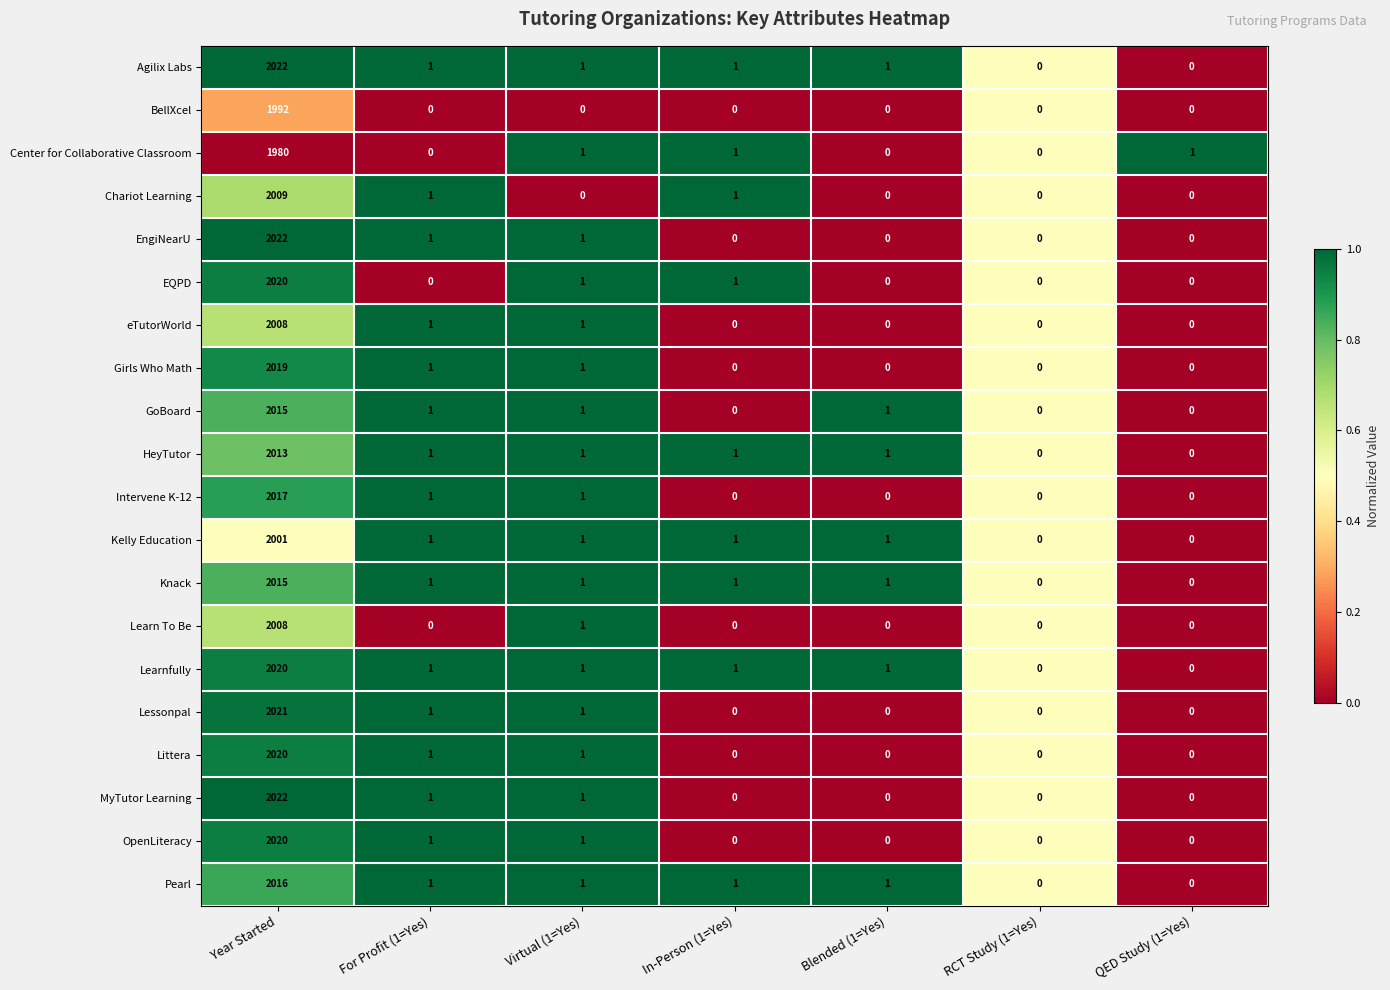

What is the total value across all series at Year Started?

40260